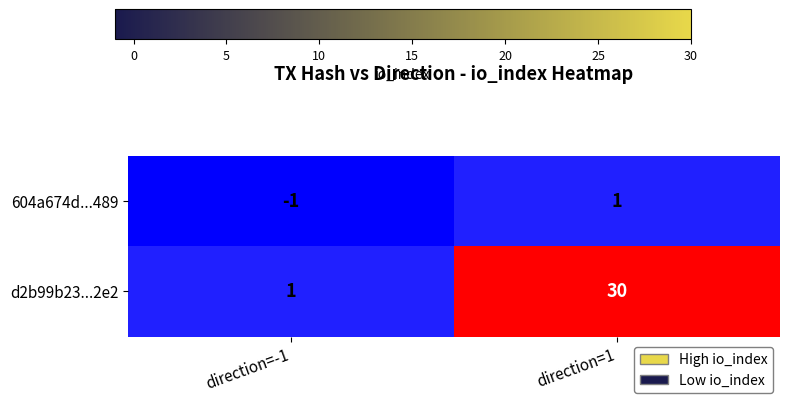

What is the smallest value displayed?

-1